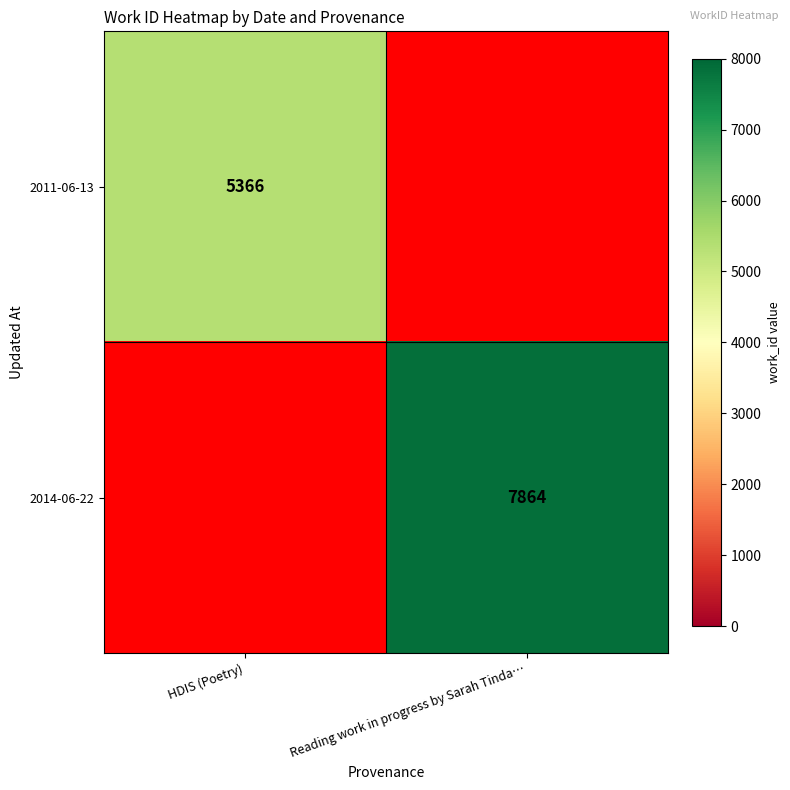

The 2011-06-13 series shows 5366 at HDIS (Poetry). True or false?

True